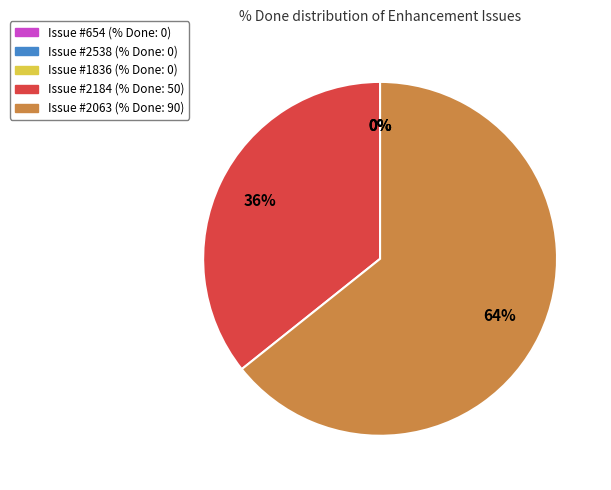

Does any single category account for the majority?

Yes